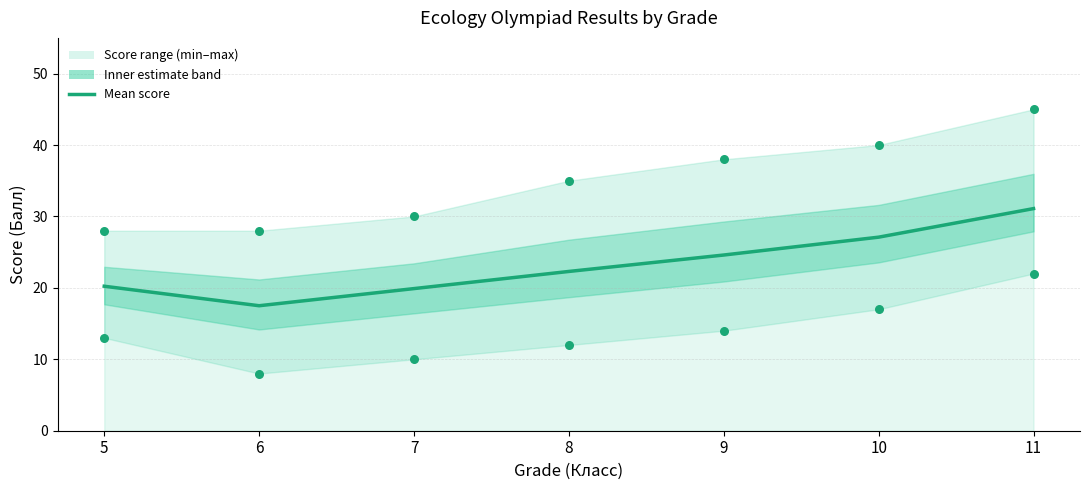

What is the ratio of the value at 9 to the value at 6?

1.4